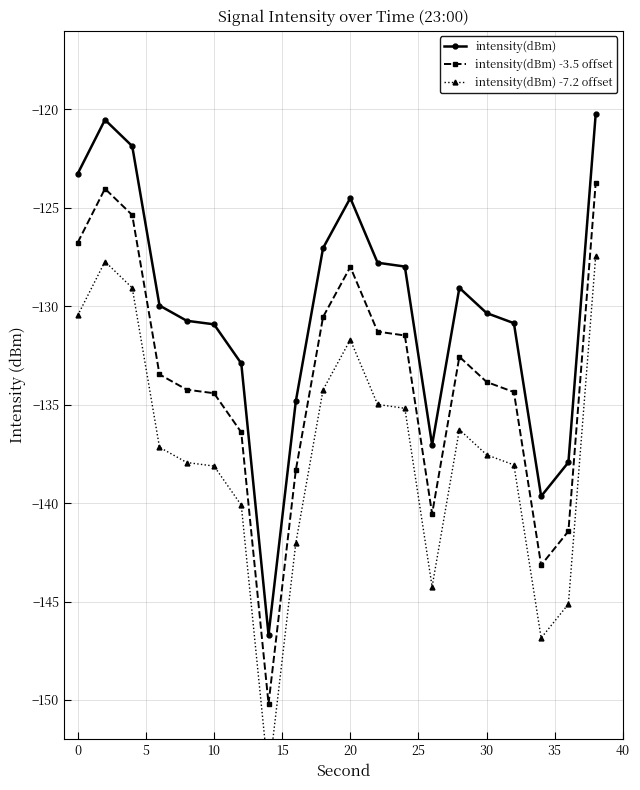

Which series has the largest total across all categories?

intensity(dBm)